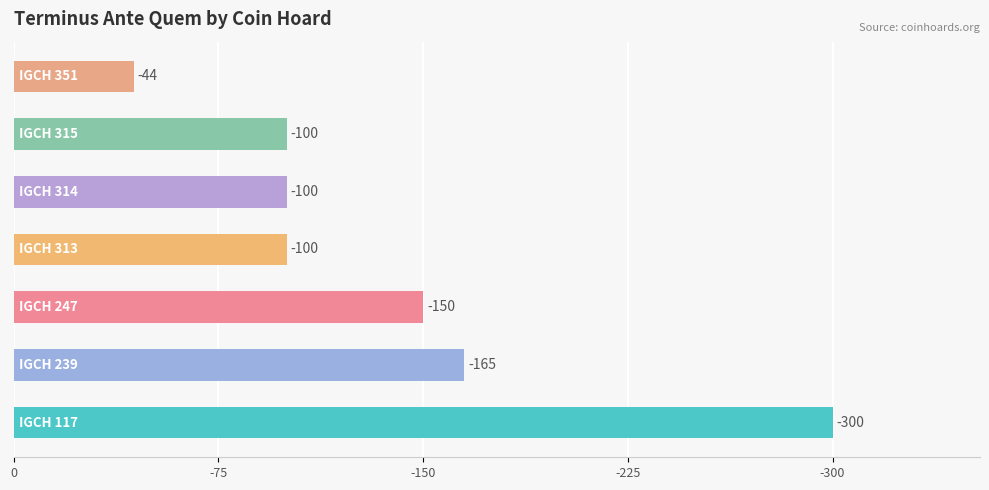

Does the chart contain any negative values?

No